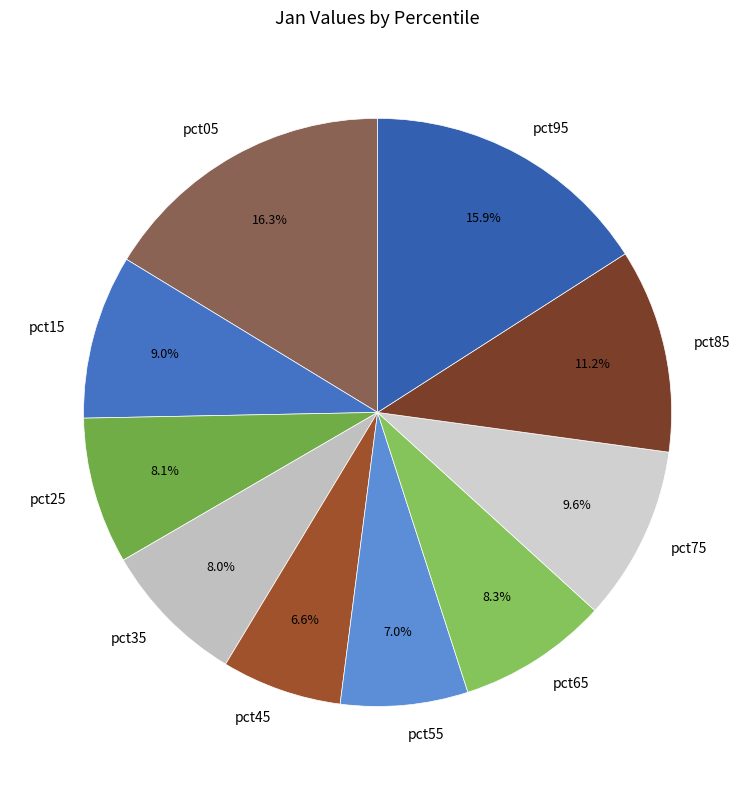

Which has a higher value, pct95 or pct45?

pct95